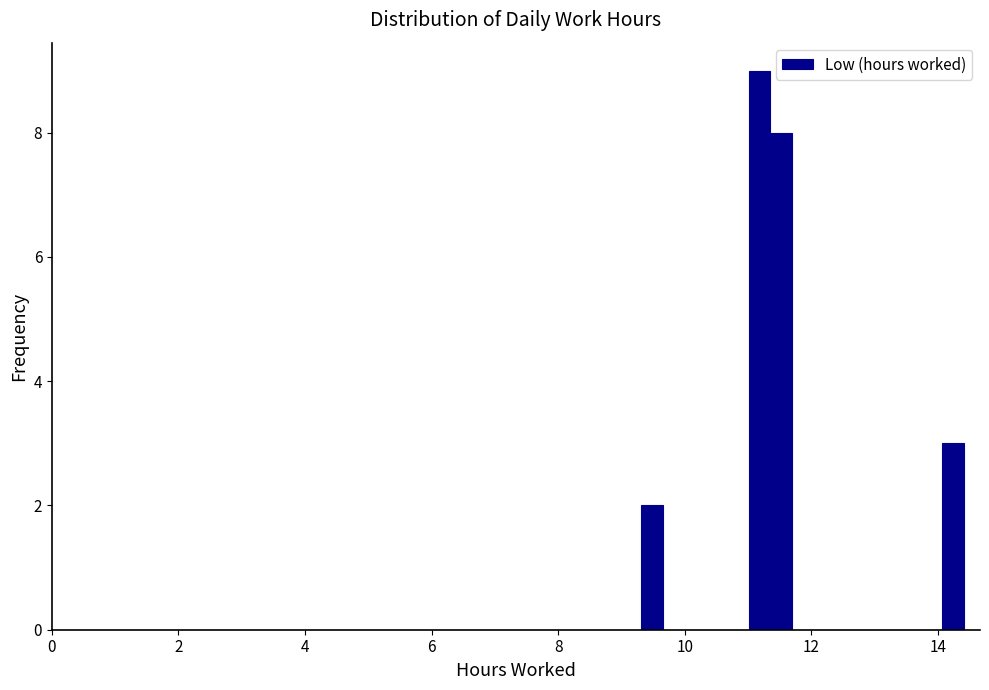

Around what value on the x-axis is the tallest bar? Give the approximate position of its centre, as read against the axis.

11.2